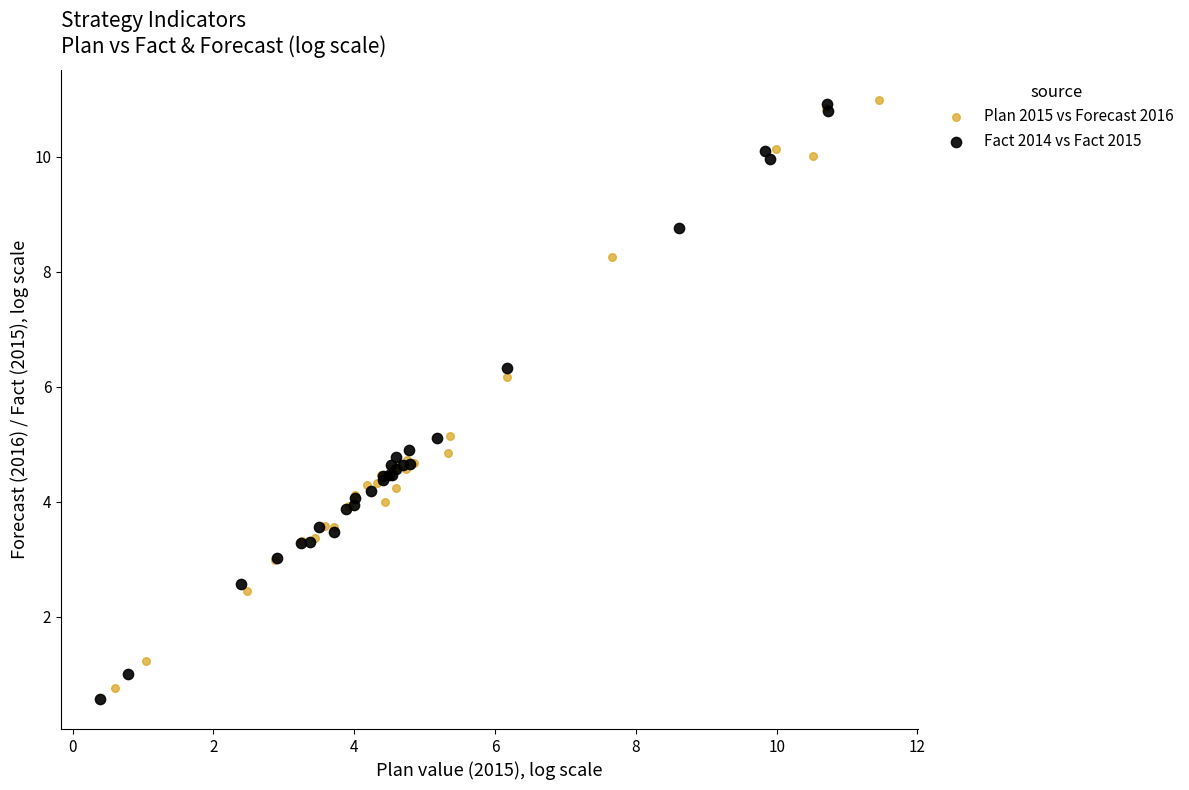

Which series has the largest Y range (max minus min)?

Fact 2014 vs Fact 2015